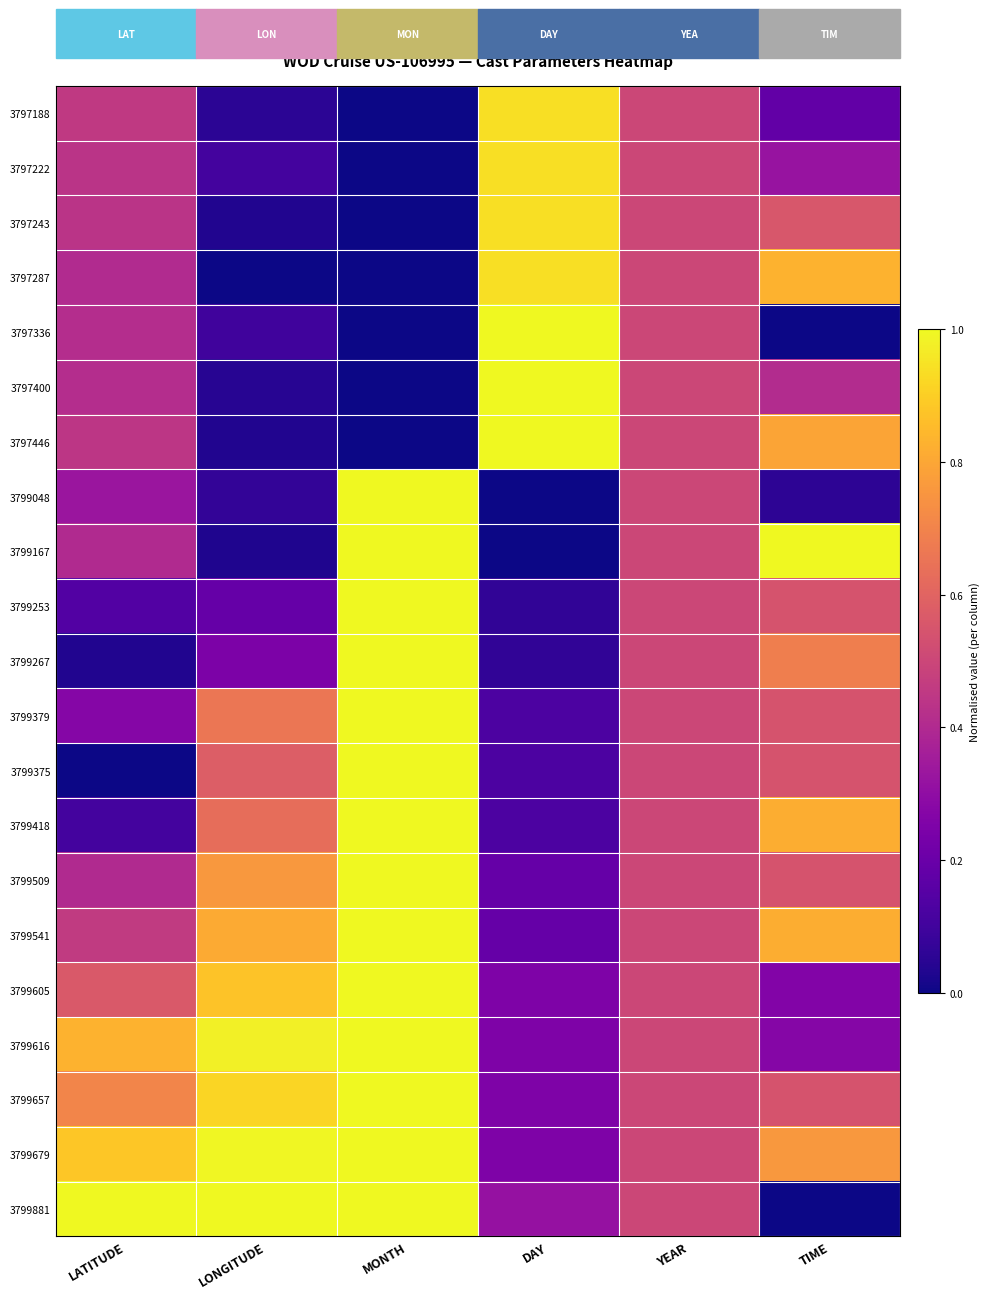

Which has a higher value, TIME or LONGITUDE?

TIME